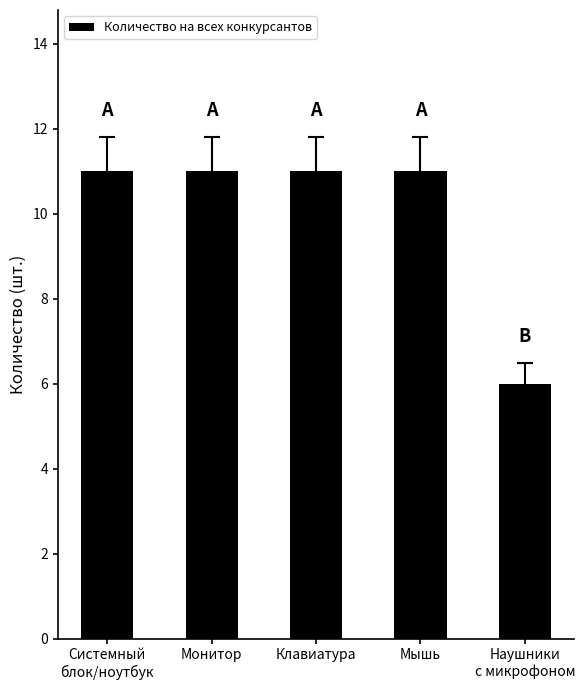

The value at Мышь is 11. True or false?

True